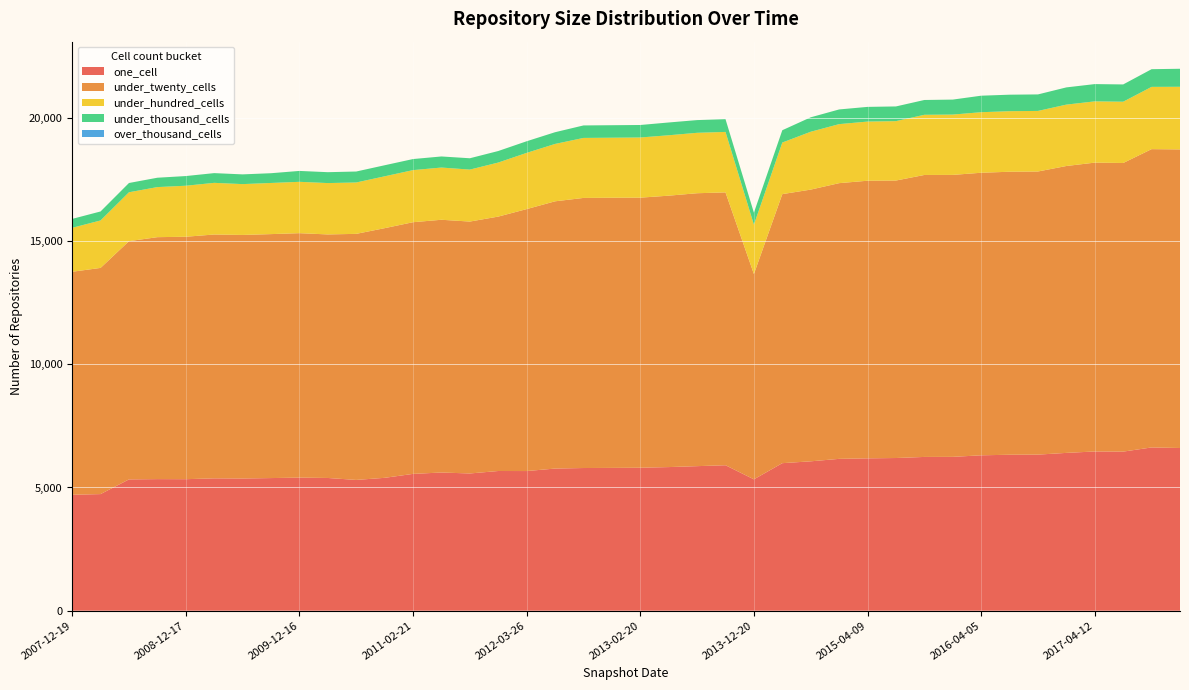

Reading left to right, list all the values displayed in this chart.

one_cell: 2007-12-19=4705	2008-04-01=4732	2008-06-27=5328	2008-10-10=5340	2008-12-17=5337	2009-04-06=5371	2009-06-17=5365	2009-09-25=5382	2009-12-16=5401	2010-04-01=5386	2010-07-26=5307	2010-11-17=5392	2011-02-21=5552	2011-06-10=5608	2011-09-05=5569	2012-01-18=5669	2012-03-26=5667	2012-07-13=5768	2012-10-31=5790	2012-12-11=5795	2013-02-20=5802	2013-05-21=5828	2013-07-09=5866	2013-09-10=5903	2013-12-20=5331	2014-03-28=5987	2014-09-08=6062	2015-01-19=6162	2015-04-09=6183	2015-07-03=6196	2015-10-01=6240	2016-01-04=6243	2016-04-05=6306	2016-07-04=6329	2016-10-07=6334	2016-12-27=6404	2017-04-12=6462	2017-07-24=6456	2017-10-12=6625	2017-12-22=6602
under_twenty_cells: 2007-12-19=9050	2008-04-01=9179	2008-06-27=9669	2008-10-10=9819	2008-12-17=9839	2009-04-06=9896	2009-06-17=9884	2009-09-25=9901	2009-12-16=9920	2010-04-01=9884	2010-07-26=9986	2010-11-17=10132	2011-02-21=10214	2011-06-10=10257	2011-09-05=10223	2012-01-18=10325	2012-03-26=10631	2012-07-13=10846	2012-10-31=10961	2012-12-11=10964	2013-02-20=10960	2013-05-21=11015	2013-07-09=11076	2013-09-10=11073	2013-12-20=8332	2014-03-28=10919	2014-09-08=11027	2015-01-19=11189	2015-04-09=11266	2015-07-03=11261	2015-10-01=11443	2016-01-04=11443	2016-04-05=11467	2016-07-04=11485	2016-10-07=11490	2016-12-27=11643	2017-04-12=11722	2017-07-24=11713	2017-10-12=12106	2017-12-22=12118
under_hundred_cells: 2007-12-19=1783	2008-04-01=1926	2008-06-27=1984	2008-10-10=2032	2008-12-17=2070	2009-04-06=2096	2009-06-17=2063	2009-09-25=2075	2009-12-16=2084	2010-04-01=2084	2010-07-26=2085	2010-11-17=2104	2011-02-21=2114	2011-06-10=2119	2011-09-05=2109	2012-01-18=2193	2012-03-26=2281	2012-07-13=2328	2012-10-31=2435	2012-12-11=2436	2013-02-20=2442	2013-05-21=2451	2013-07-09=2452	2013-09-10=2454	2013-12-20=2002	2014-03-28=2093	2014-09-08=2348	2015-01-19=2395	2015-04-09=2401	2015-07-03=2410	2015-10-01=2442	2016-01-04=2448	2016-04-05=2457	2016-07-04=2457	2016-10-07=2458	2016-12-27=2491	2017-04-12=2486	2017-07-24=2487	2017-10-12=2527	2017-12-22=2542
under_thousand_cells: 2007-12-19=362	2008-04-01=365	2008-06-27=376	2008-10-10=380	2008-12-17=393	2009-04-06=395	2009-06-17=395	2009-09-25=396	2009-12-16=442	2010-04-01=442	2010-07-26=445	2010-11-17=449	2011-02-21=449	2011-06-10=450	2011-09-05=460	2012-01-18=468	2012-03-26=472	2012-07-13=476	2012-10-31=507	2012-12-11=507	2013-02-20=507	2013-05-21=519	2013-07-09=516	2013-09-10=517	2013-12-20=487	2014-03-28=500	2014-09-08=586	2015-01-19=596	2015-04-09=596	2015-07-03=597	2015-10-01=601	2016-01-04=608	2016-04-05=670	2016-07-04=670	2016-10-07=670	2016-12-27=699	2017-04-12=701	2017-07-24=701	2017-10-12=718	2017-12-22=731
over_thousand_cells: 2007-12-19=0	2008-04-01=0	2008-06-27=0	2008-10-10=0	2008-12-17=0	2009-04-06=0	2009-06-17=0	2009-09-25=0	2009-12-16=0	2010-04-01=0	2010-07-26=0	2010-11-17=0	2011-02-21=0	2011-06-10=0	2011-09-05=0	2012-01-18=0	2012-03-26=0	2012-07-13=0	2012-10-31=0	2012-12-11=0	2013-02-20=0	2013-05-21=0	2013-07-09=0	2013-09-10=0	2013-12-20=0	2014-03-28=0	2014-09-08=0	2015-01-19=0	2015-04-09=0	2015-07-03=0	2015-10-01=0	2016-01-04=0	2016-04-05=0	2016-07-04=0	2016-10-07=0	2016-12-27=0	2017-04-12=0	2017-07-24=0	2017-10-12=0	2017-12-22=0